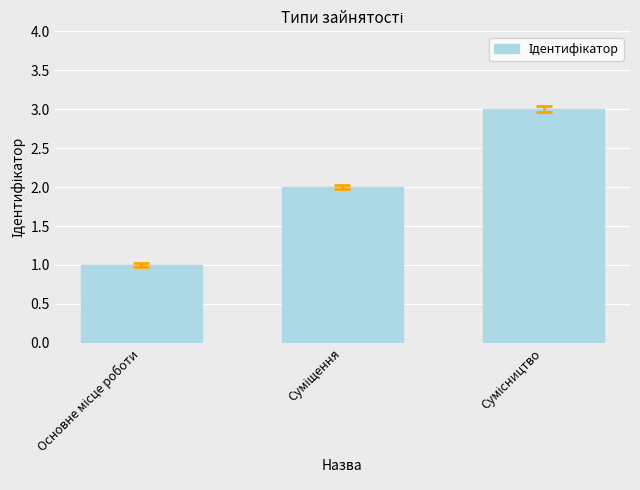

What is the difference between the maximum and minimum values?

2